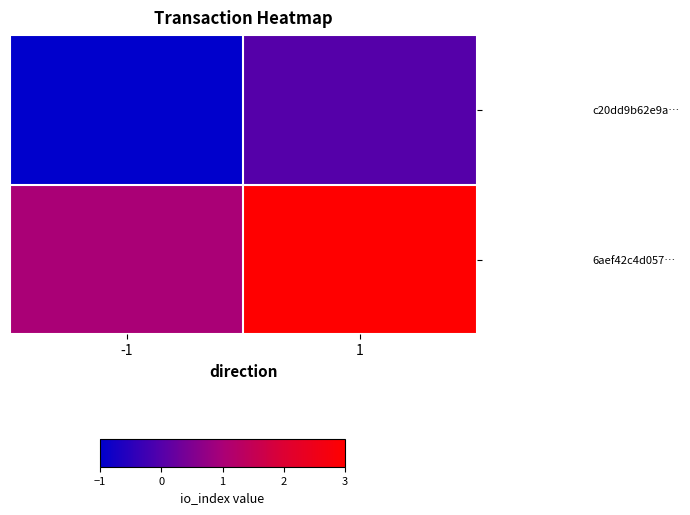

Reading left to right, list all the values displayed in this chart.

c20dd9b62e9a…: -1=-1	1=0
6aef42c4d057…: -1=1	1=3